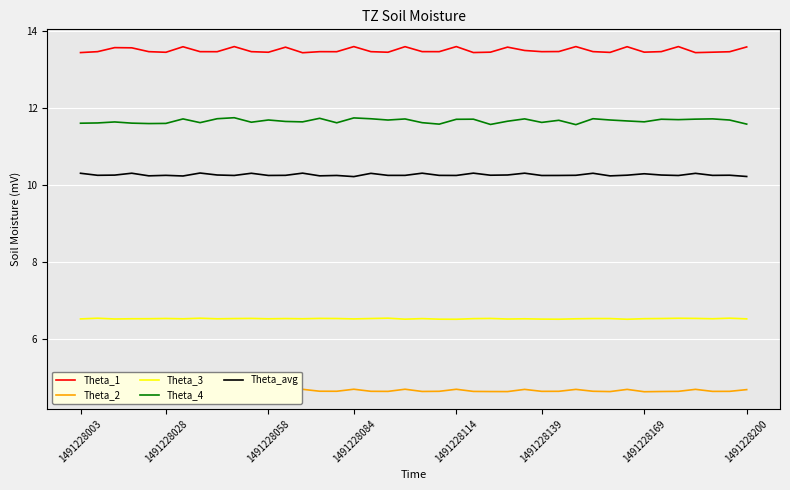

The Theta_3 series shows 2.0 at 1491228084. True or false?

False